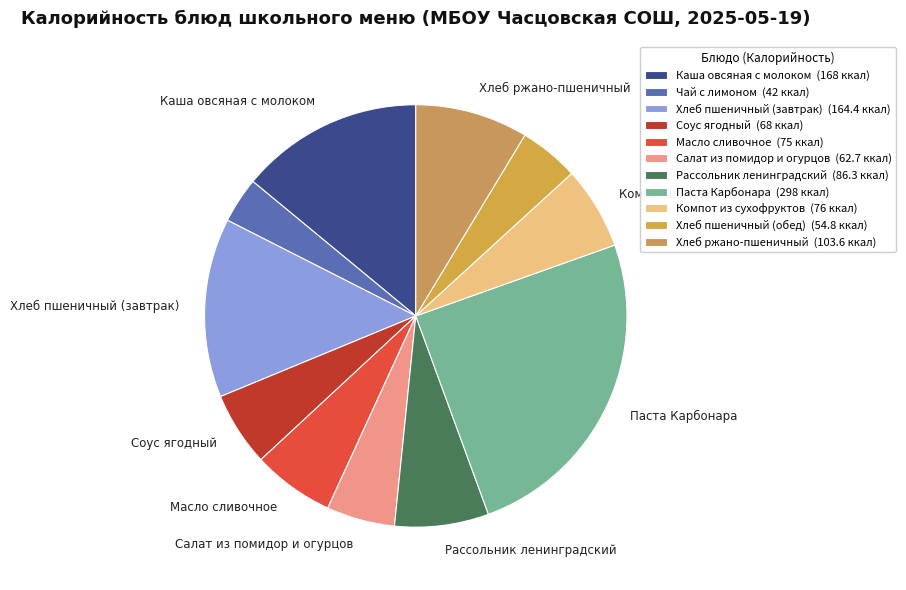

How many slices are in this pie chart?

11